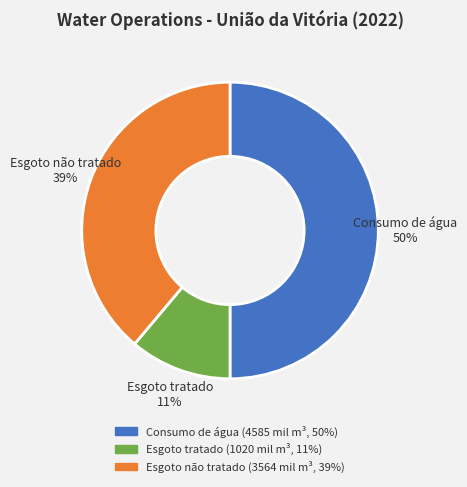

The Esgoto não tratado slice represents 39% of the pie. True or false?

True